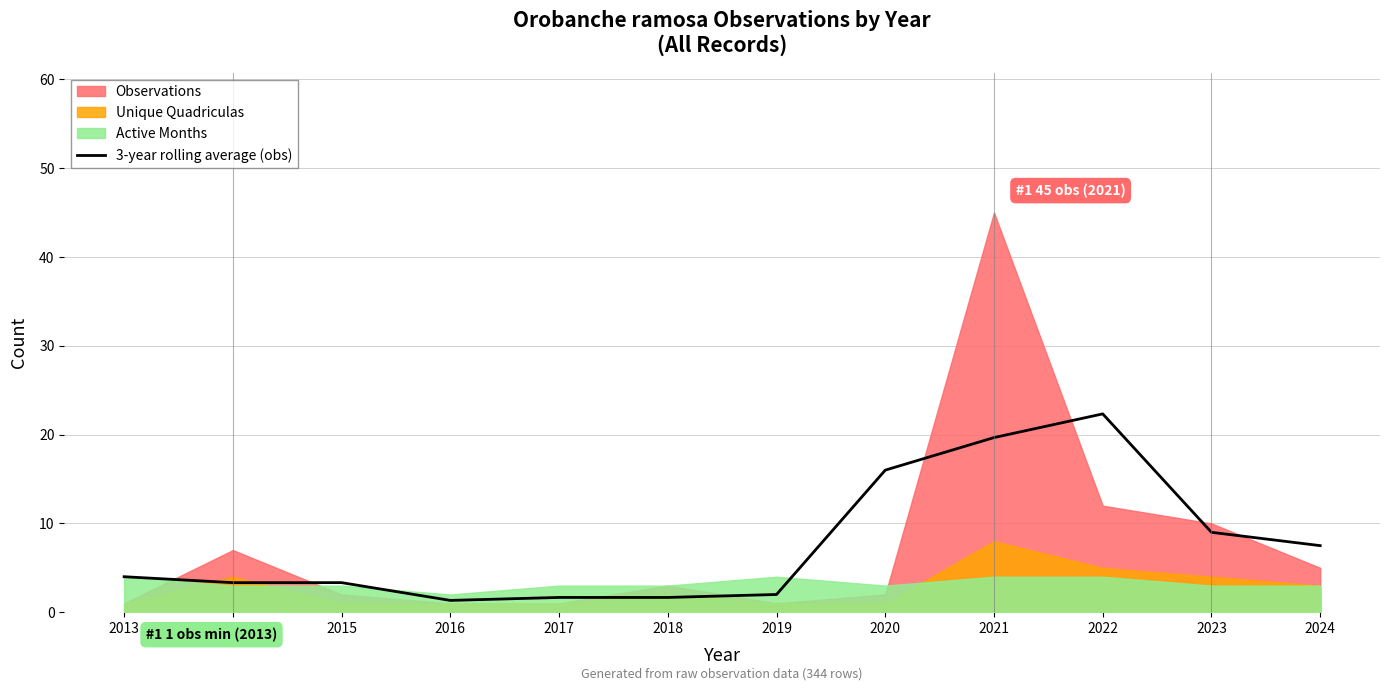

Reading left to right, what are all the values shown in this chart?

2013=4.0	2014=3.3	2015=3.3	2016=1.3	2017=1.7	2018=1.7	2019=2.0	2020=16.0	2021=19.7	2022=22.3	2023=9.0	2024=7.5